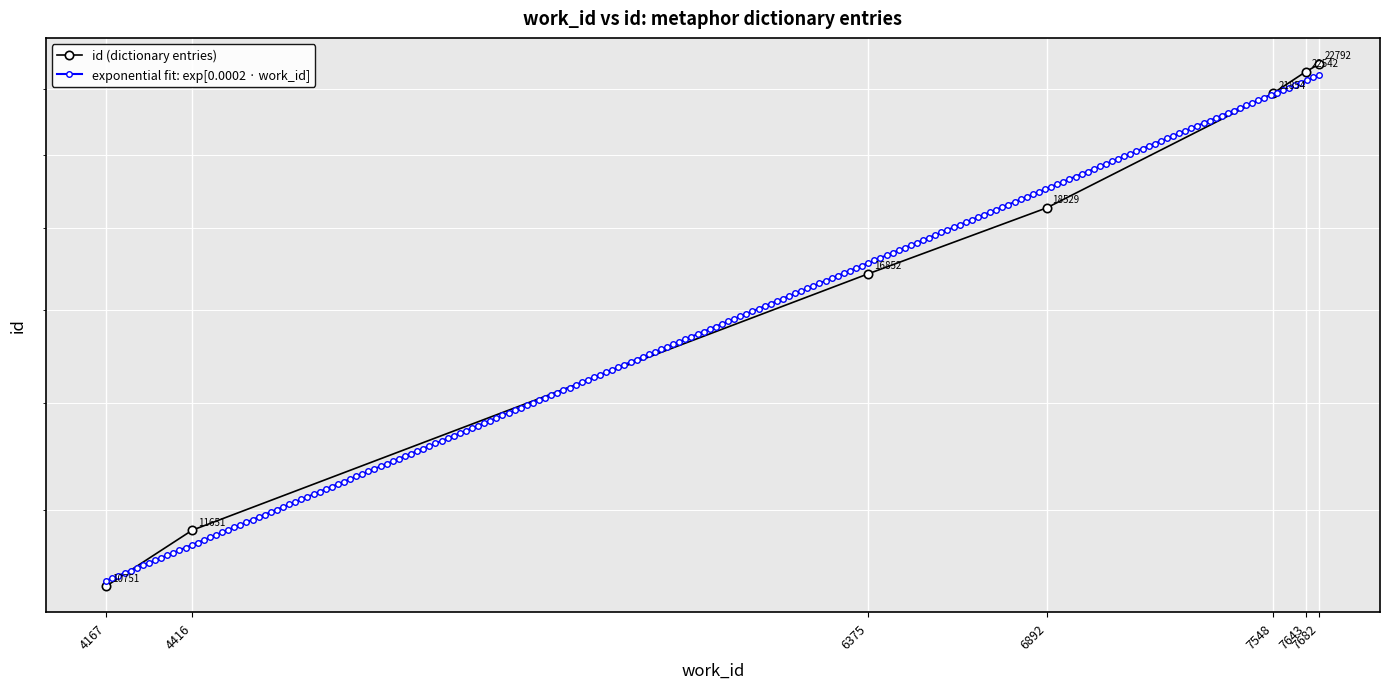

The value at 7682 is 22792. True or false?

True